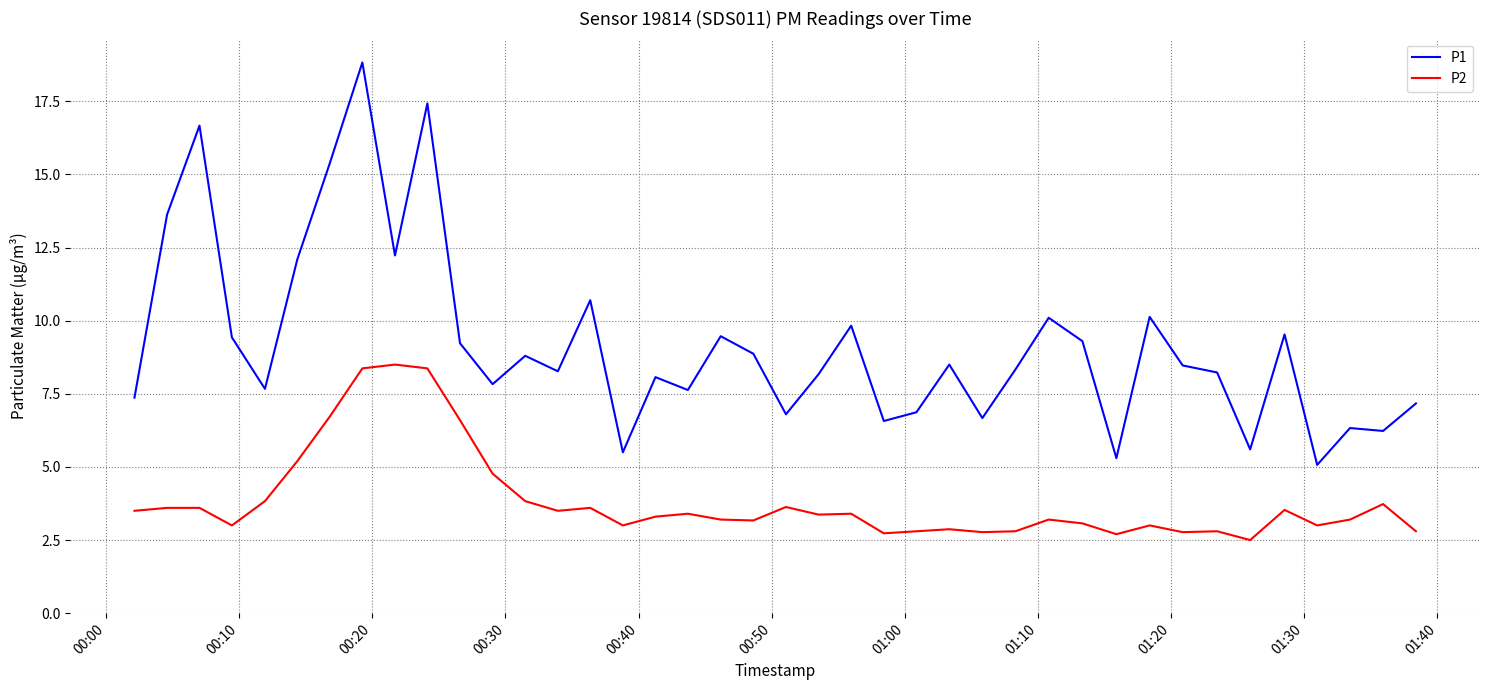

How many series are shown in this chart?

2